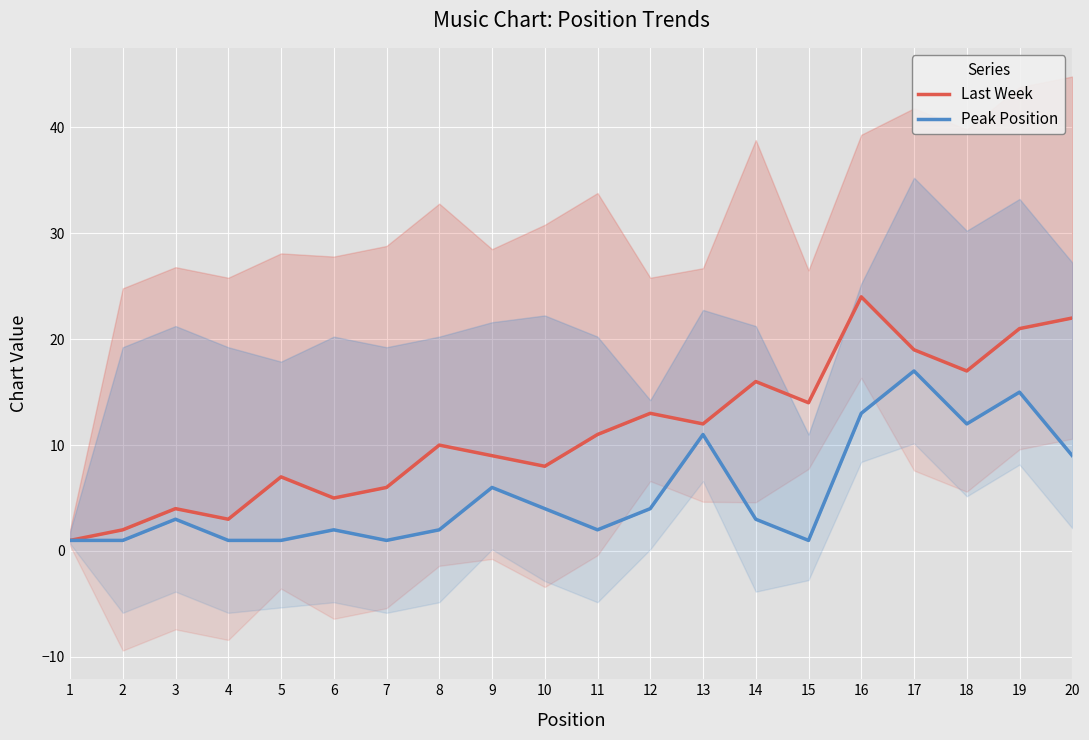

How many lines are shown in the chart?

2